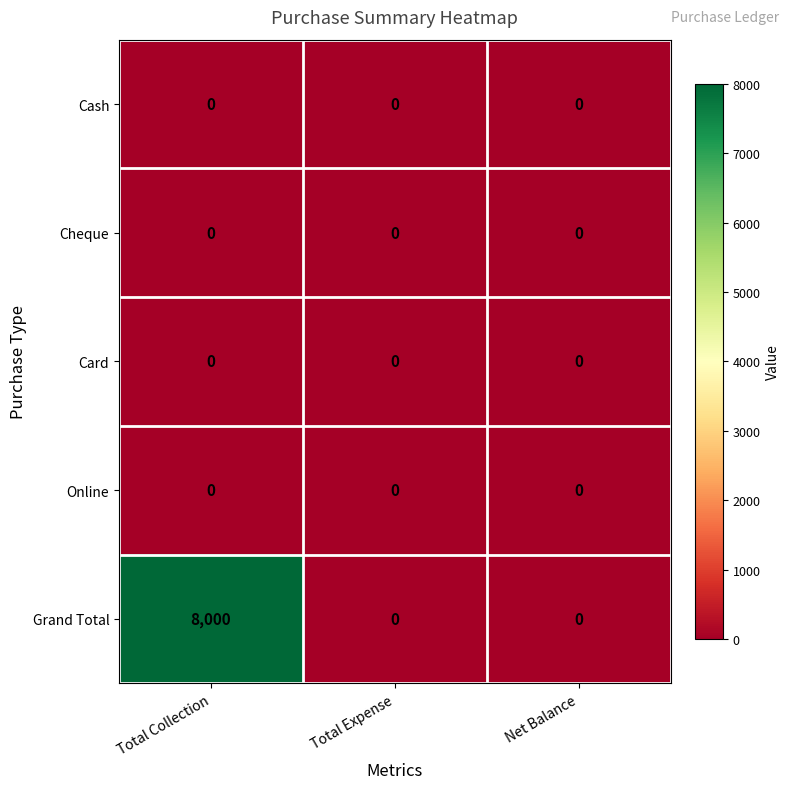

Reading left to right, list all the values displayed in this chart.

Cash: Total Collection=0	Total Expense=0	Net Balance=0
Cheque: Total Collection=0	Total Expense=0	Net Balance=0
Card: Total Collection=0	Total Expense=0	Net Balance=0
Online: Total Collection=0	Total Expense=0	Net Balance=0
Grand Total: Total Collection=8000	Total Expense=0	Net Balance=0